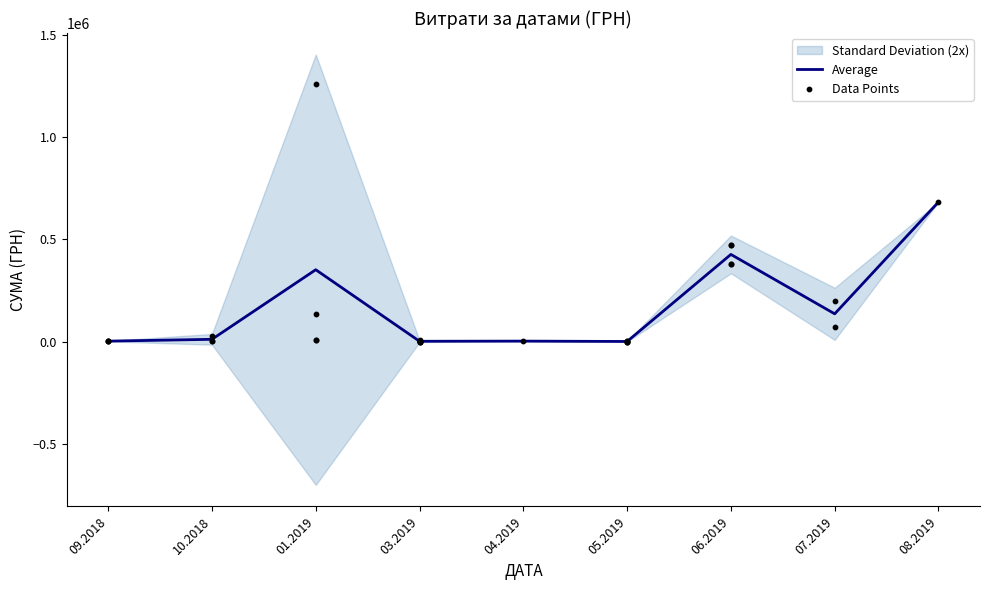

Which has a higher value, 01.2019 or 08.2019?

08.2019